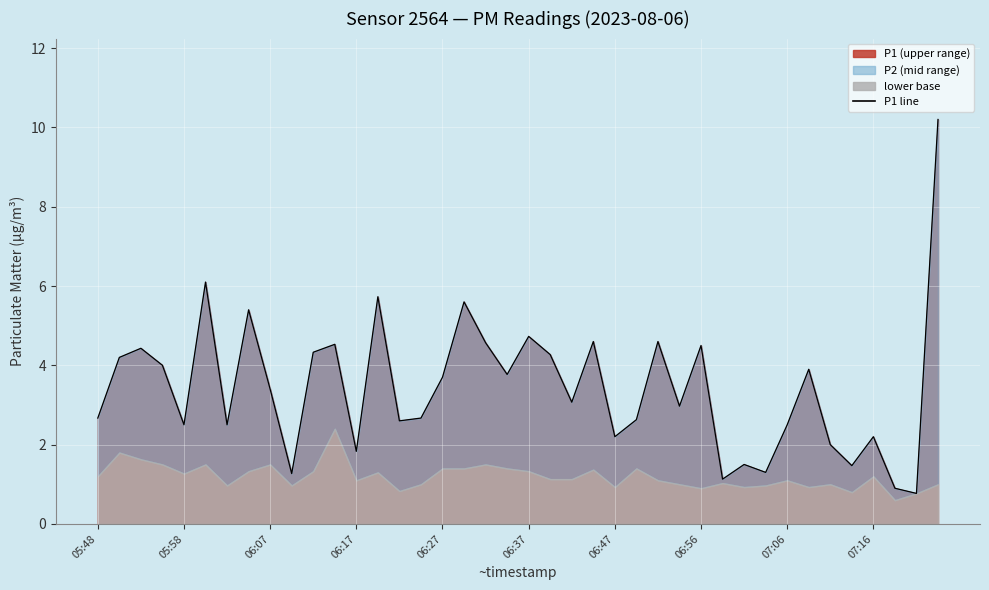

What is the maximum value shown in the chart?

10.2